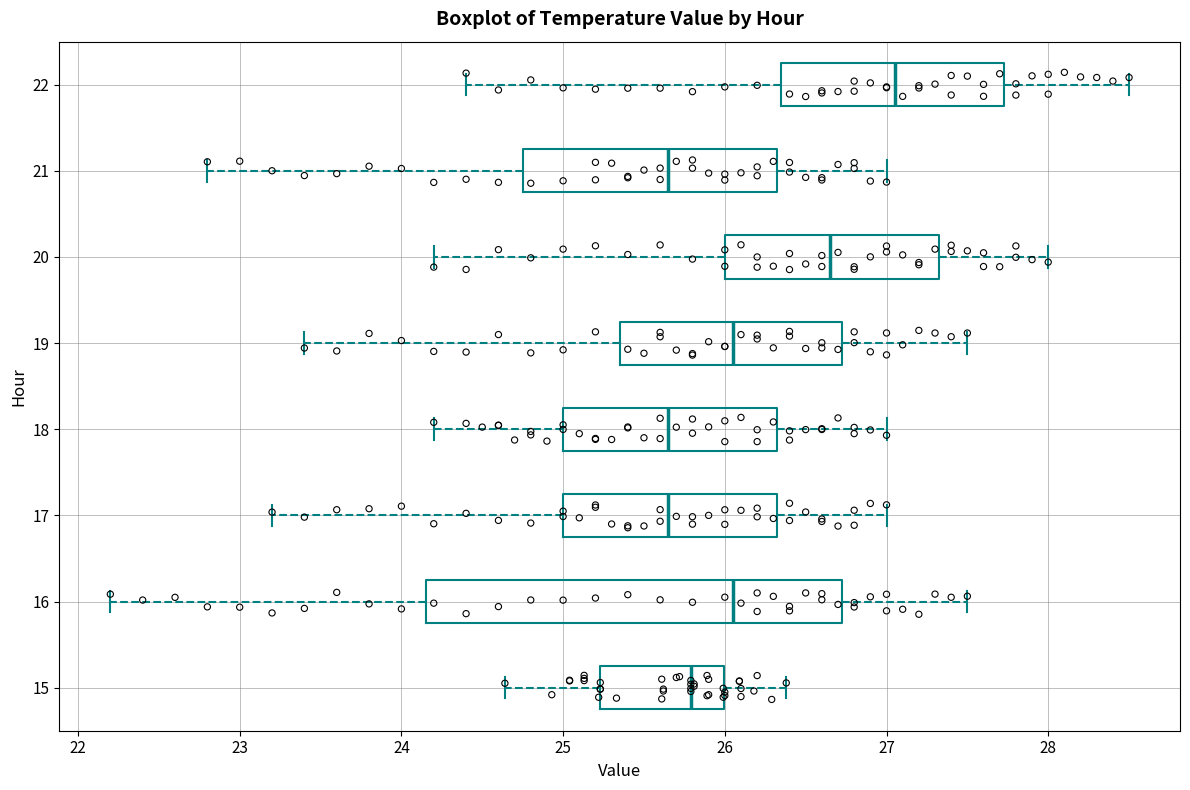

Which box is the widest, from its left edge to its right edge?

16